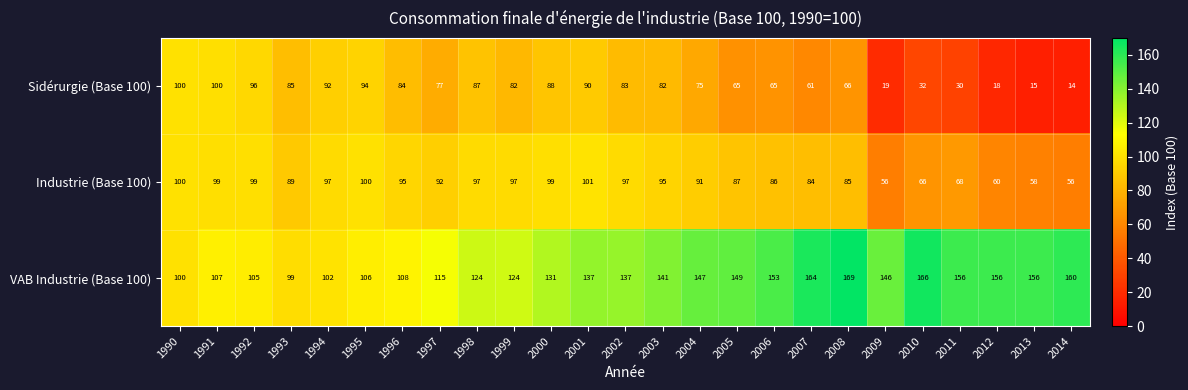

How many categories are shown in the chart?

25